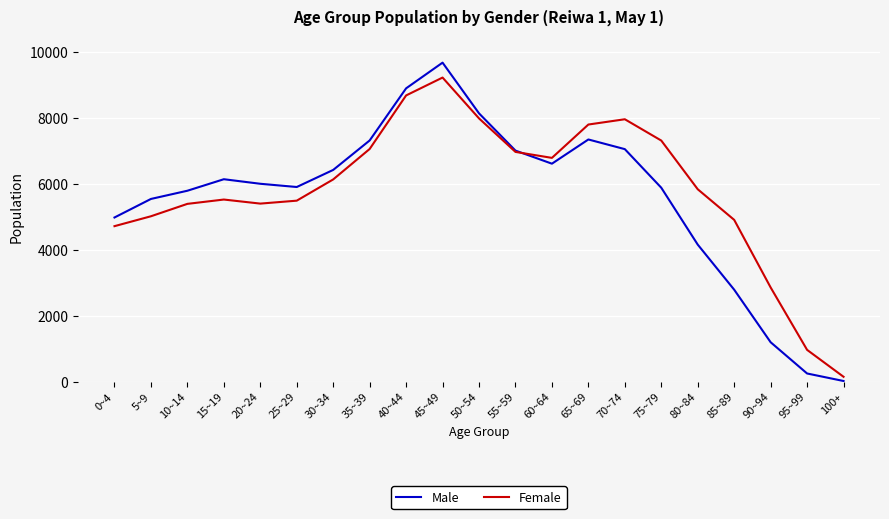

Which category has the highest value in the Female series?

45~49